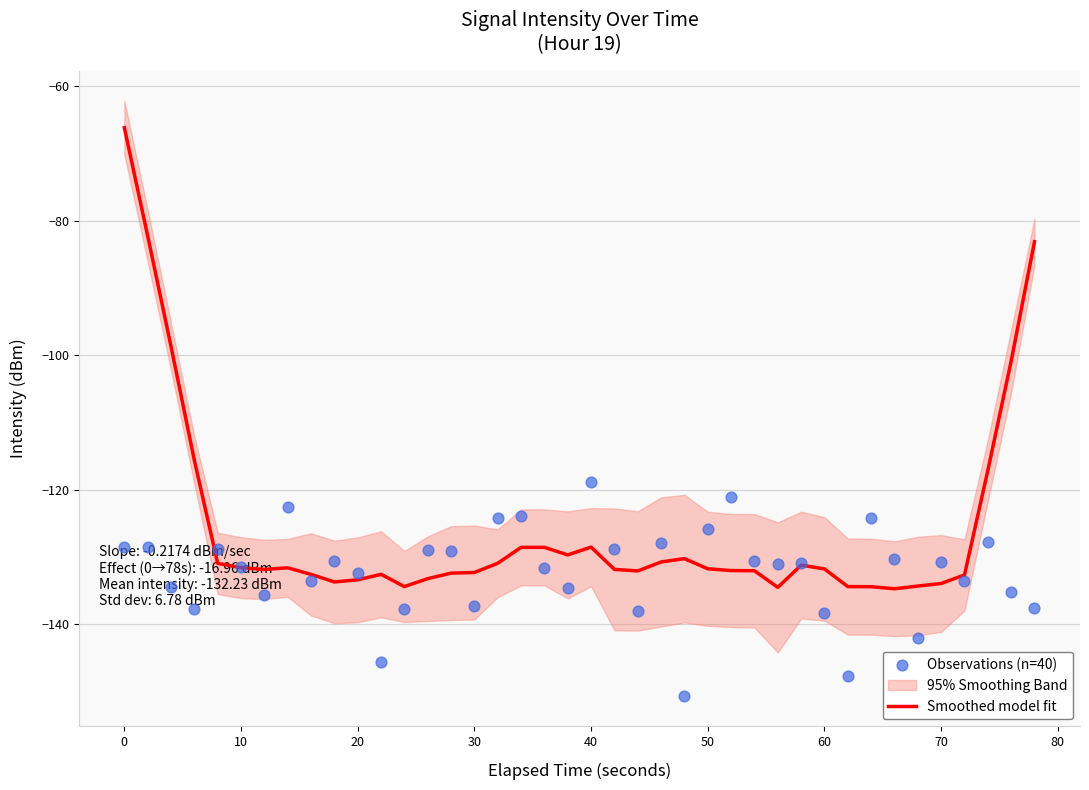

Which series contains the highest Y value?

Smoothed model fit